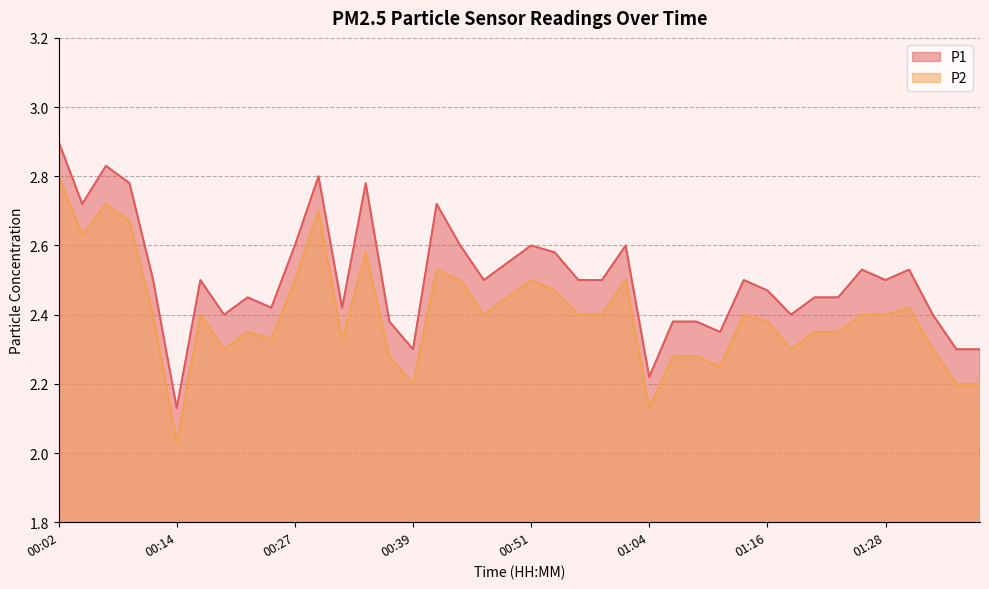

Rank the categories by P1 value from highest to lowest.

00:02, 00:07, 00:29, 00:09, 00:34, 00:04, 00:41, 00:27, 00:44, 00:51, 01:01, 00:54, 00:49, 01:26, 01:31, 00:11, 00:17, 00:46, 00:56, 00:59, 01:13, 01:28, 01:16, 00:22, 01:21, 01:23, 00:24, 00:32, 00:19, 01:18, 01:33, 00:36, 01:06, 01:08, 01:11, 00:39, 01:36, 01:38, 01:04, 00:14